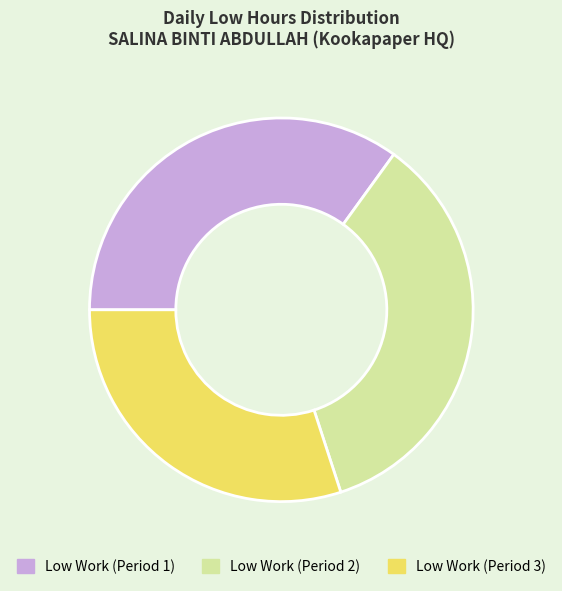

Combined, do Low Work (Period 3) and Low Work (Period 1) account for over 50%?

Yes